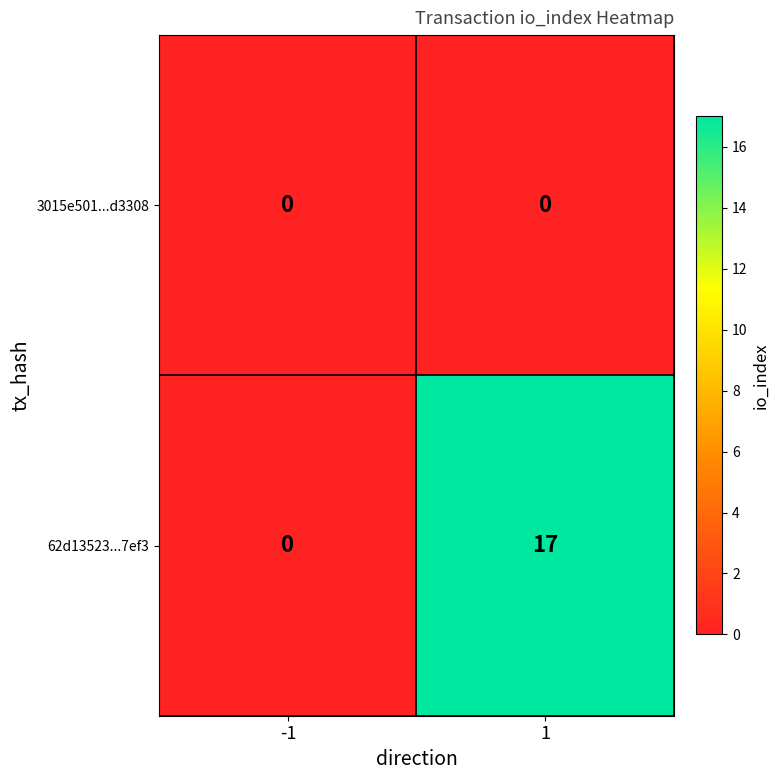

At which category is the sum across all series the highest?

1